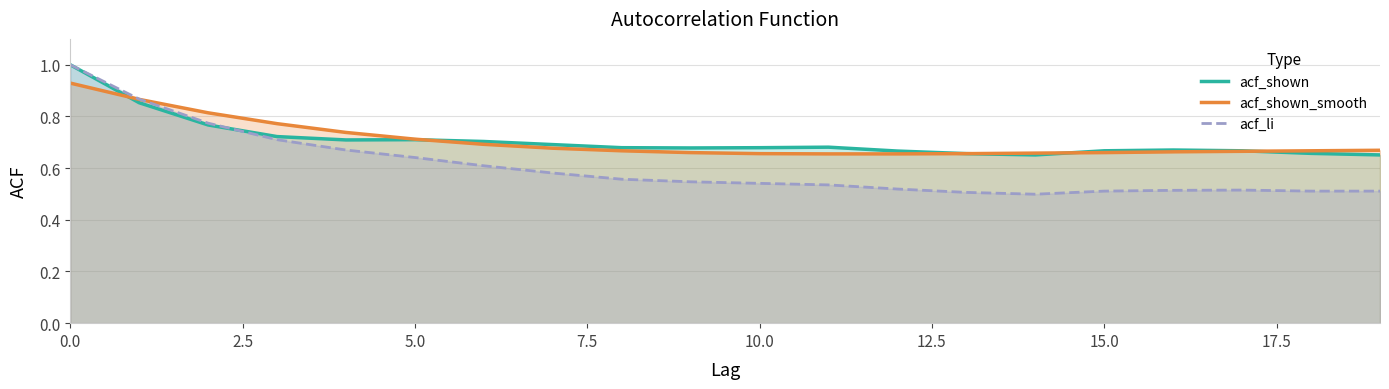

The value of acf_shown at 0.0 is 1.5. True or false?

False